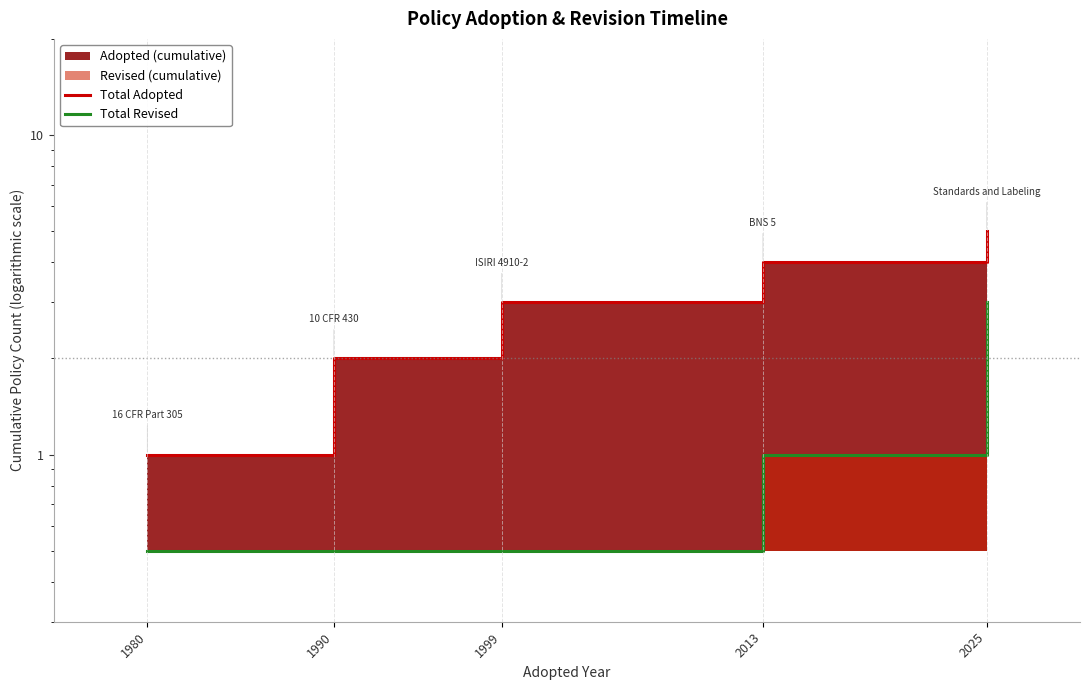

Which series has the largest total across all categories?

Total Adopted